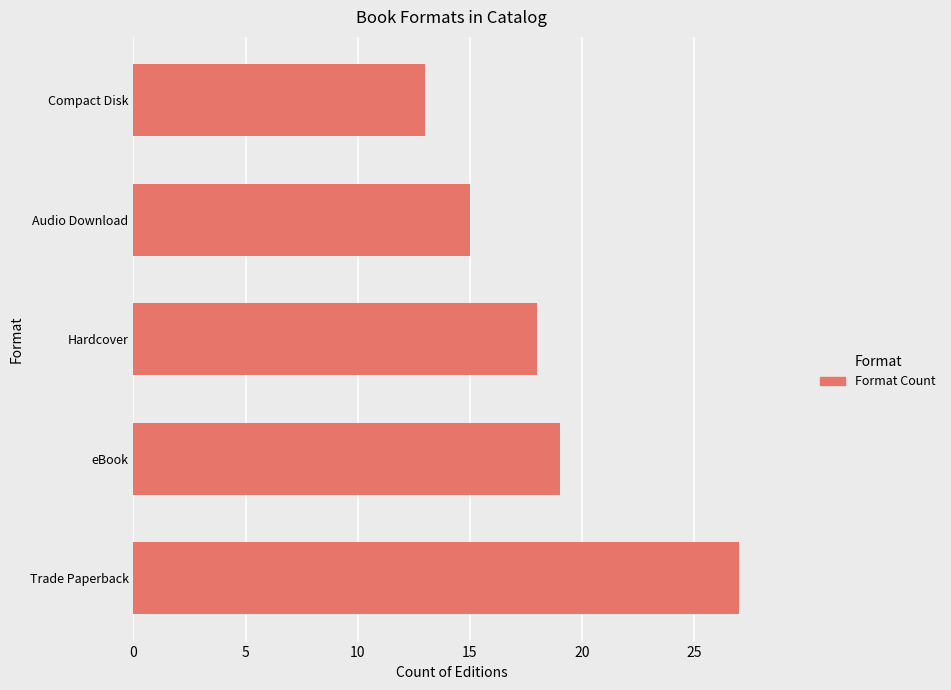

What is the difference between the maximum and minimum values?

14